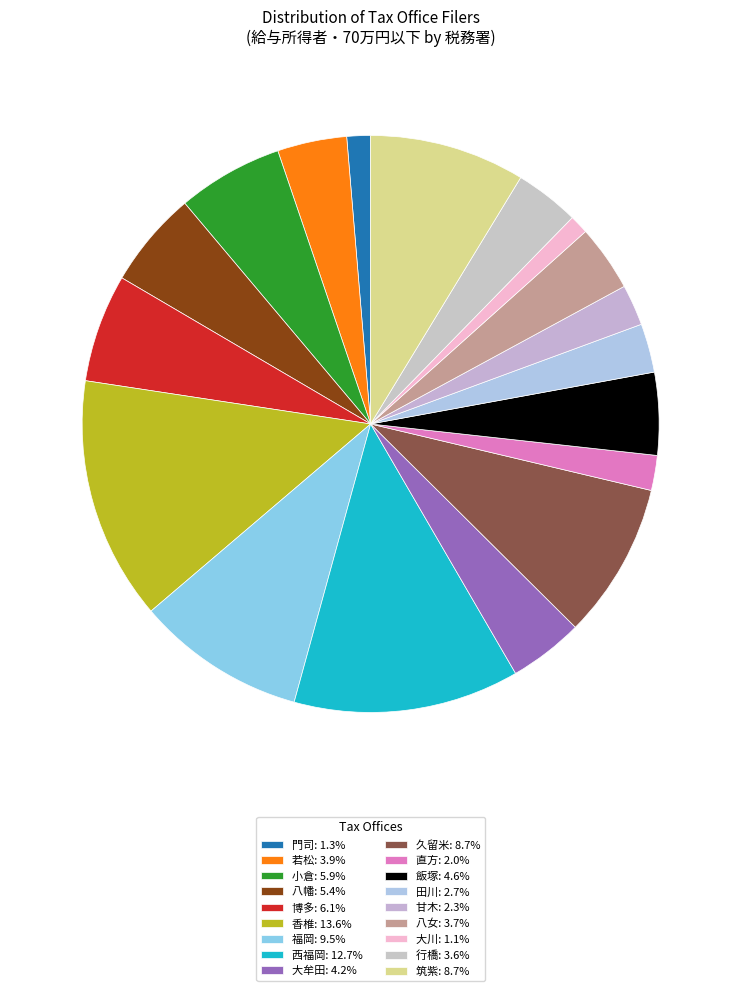

To the nearest percent, what portion does 博多 represent?

6%